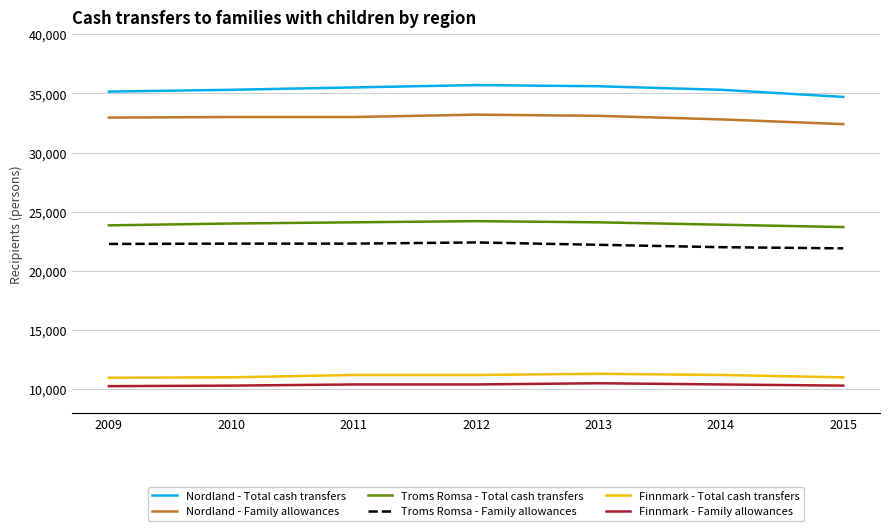

What is the greatest value displayed?

35700